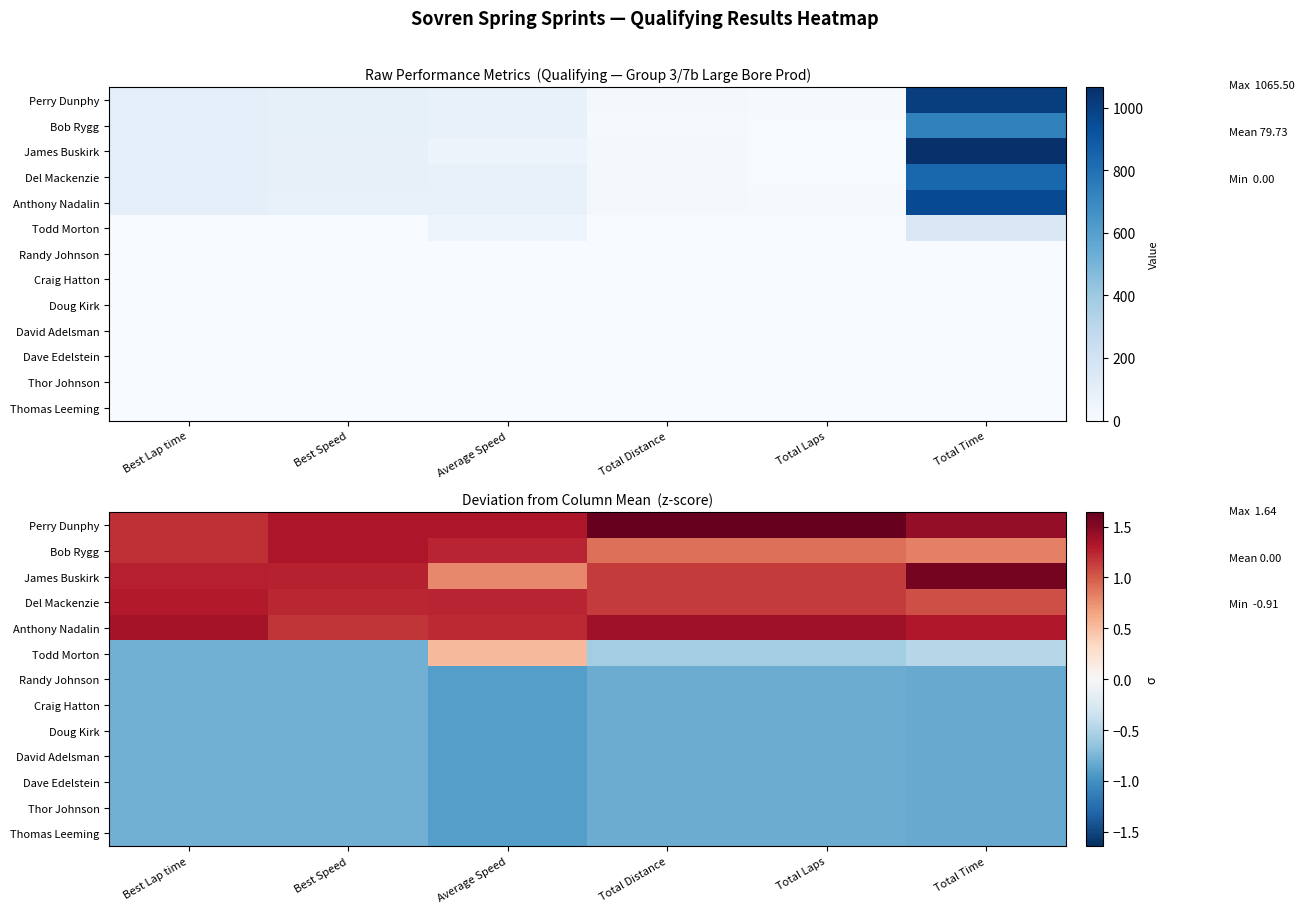

True or false: Todd Morton has a value of -0.6 at Total Laps.

True